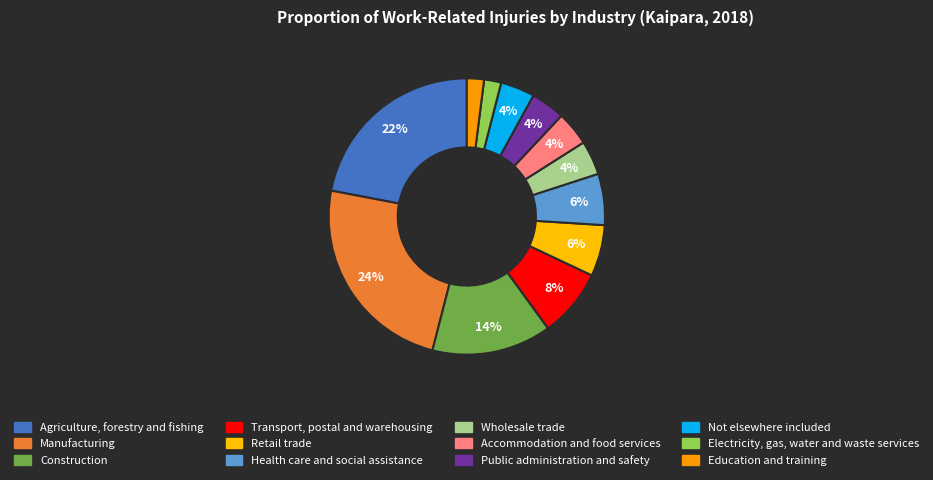

Is there any slice that represents more than half of the pie?

No